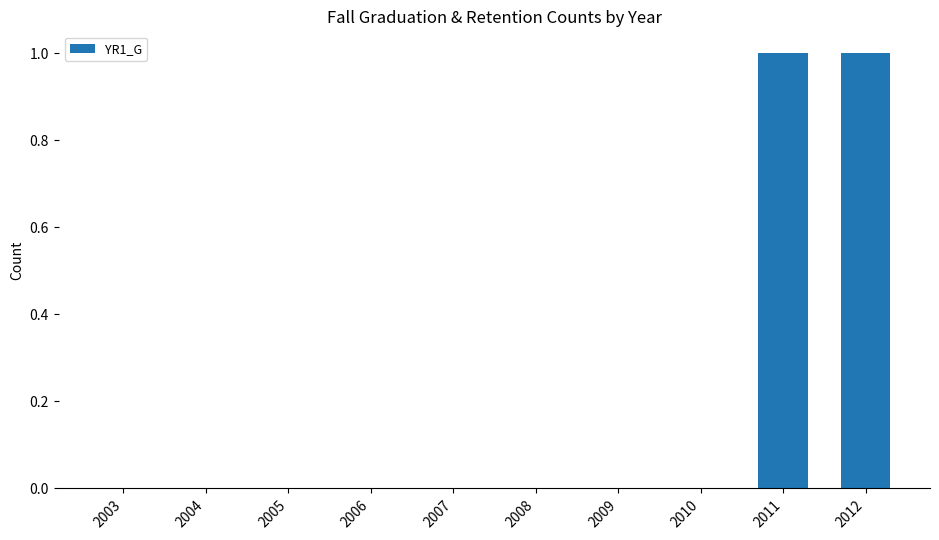

How many categories are shown in the chart?

10